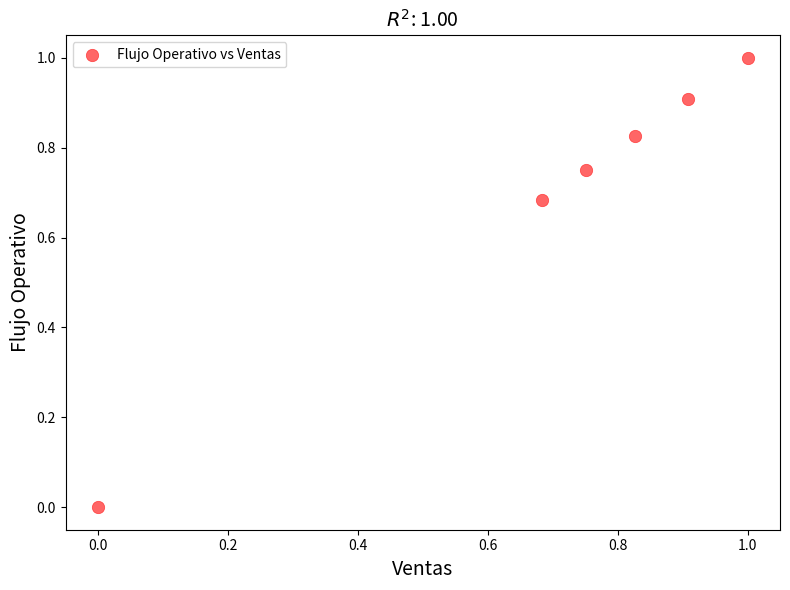

What is the range of Y values (max minus min)?

1.0